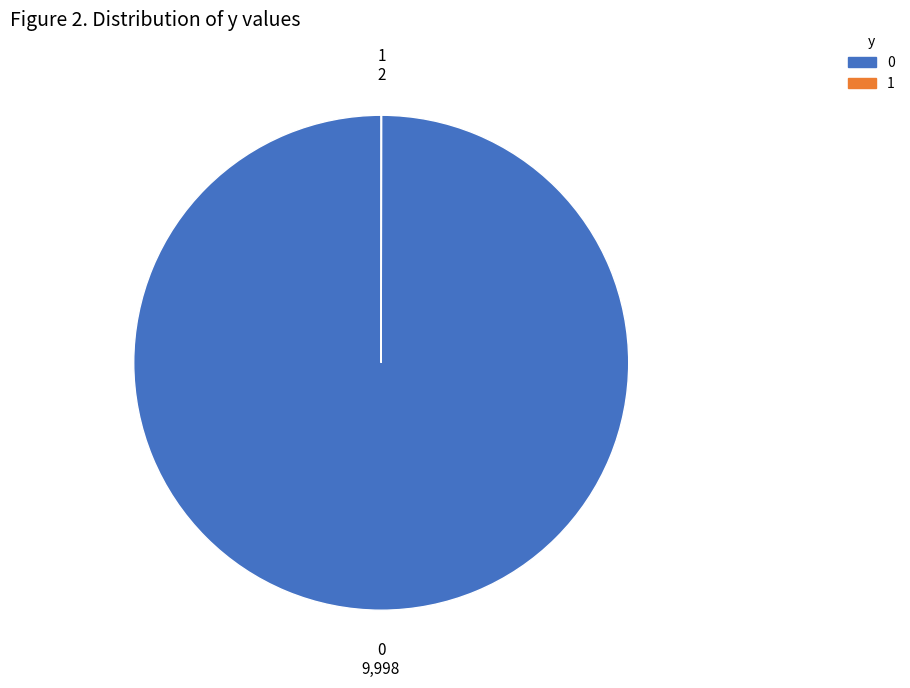

Is there a majority slice in this chart?

Yes